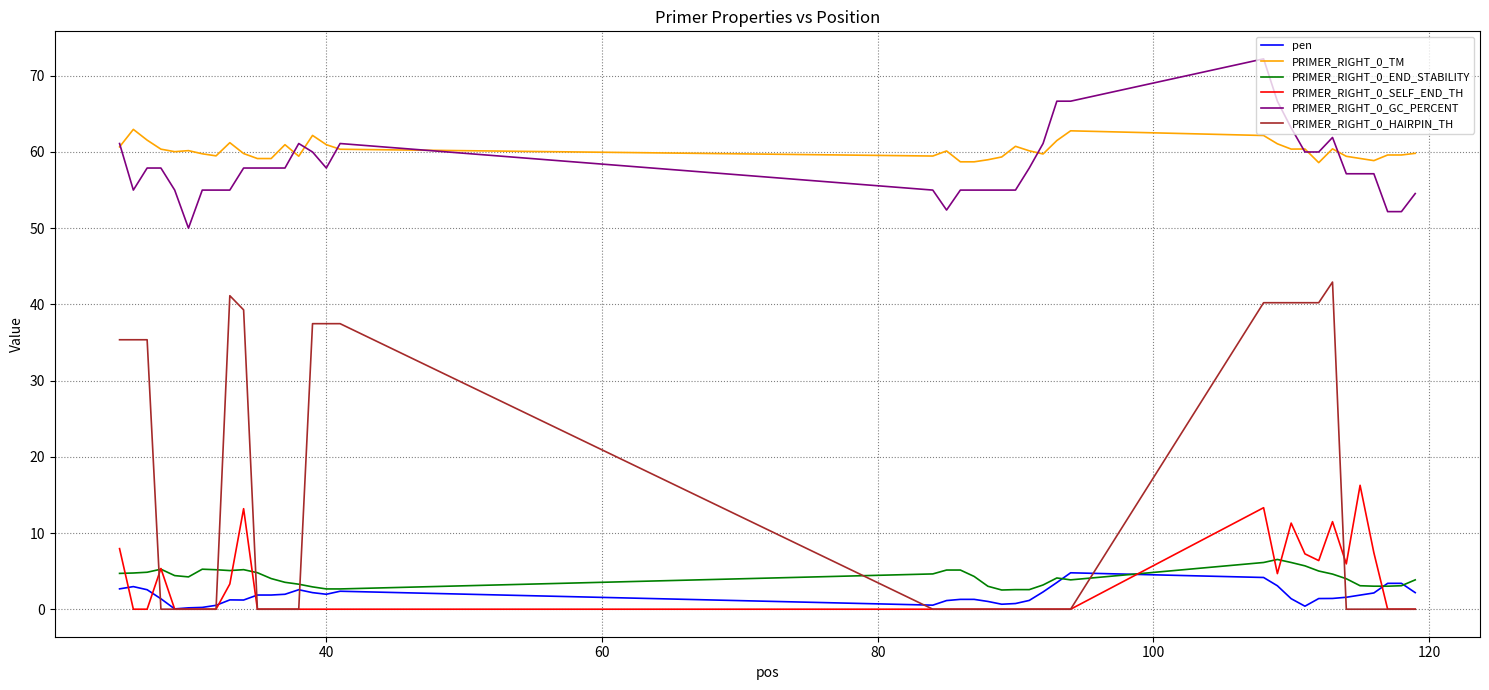

Does the chart display data point markers on the line(s)?

No